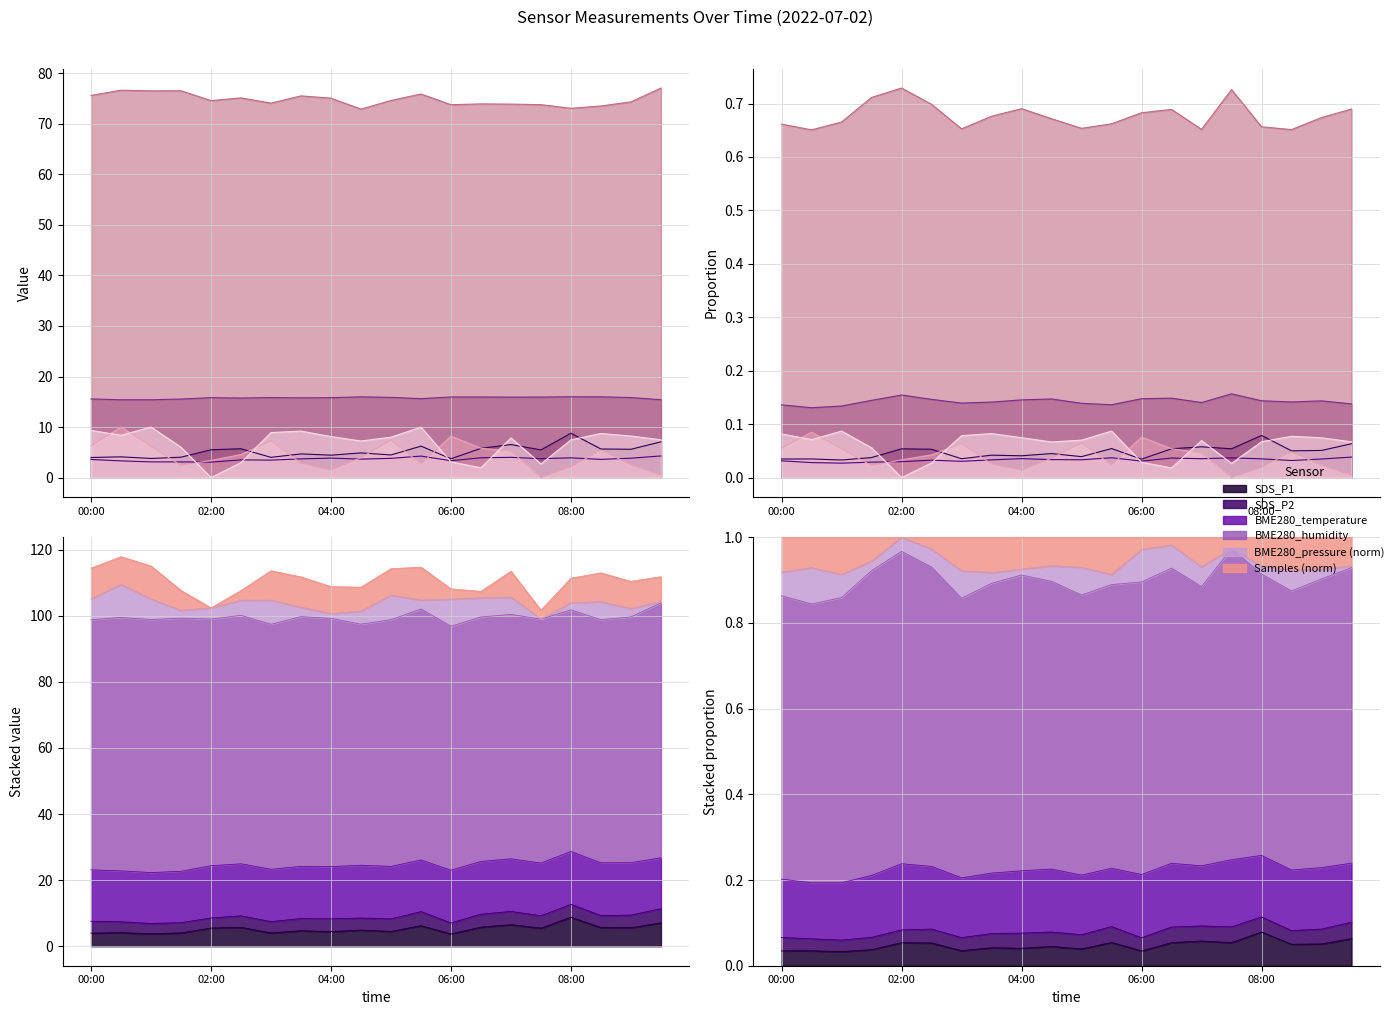

Reading right to left, list all the values displayed in this chart.

SDS_P1: 09:30=7.1	09:00=5.6	08:30=5.7	08:00=8.8	07:30=5.5	07:00=6.5	06:30=5.8	06:00=3.7	05:30=6.2	05:00=4.5	04:30=4.9	04:00=4.4	03:30=4.7	03:00=4.0	02:30=5.7	02:00=5.5	01:30=4.0	01:00=3.8	00:30=4.1	00:00=4.0
SDS_P2: 09:30=4.3	09:00=3.8	08:30=3.6	08:00=3.9	07:30=3.8	07:00=4.0	06:30=3.9	06:00=3.3	05:30=4.2	05:00=3.8	04:30=3.6	04:00=3.9	03:30=3.7	03:00=3.5	02:30=3.5	02:00=3.0	01:30=3.1	01:00=3.1	00:30=3.3	00:00=3.6
BME280_temperature: 09:30=15.4	09:00=15.8	08:30=16.0	08:00=16.0	07:30=15.9	07:00=15.9	06:30=15.9	06:00=15.9	05:30=15.6	05:00=15.9	04:30=16.0	04:00=15.8	03:30=15.8	03:00=15.8	02:30=15.7	02:00=15.8	01:30=15.5	01:00=15.4	00:30=15.4	00:00=15.6
BME280_humidity: 09:30=77.1	09:00=74.4	08:30=73.5	08:00=73.1	07:30=73.8	07:00=73.9	06:30=74.0	06:00=73.8	05:30=75.9	05:00=74.6	04:30=72.9	04:00=75.1	03:30=75.5	03:00=74.1	02:30=75.2	02:00=74.6	01:30=76.6	01:00=76.5	00:30=76.7	00:00=75.6
BME280_pressure_norm: 09:30=0.5	09:00=2.5	08:30=5.4	08:00=2.1	07:30=0.0	07:00=5.2	06:30=5.8	06:00=8.2	05:30=2.7	05:00=7.4	04:30=3.9	04:00=1.5	03:30=2.8	03:00=7.3	02:30=4.6	02:00=3.4	01:30=2.4	01:00=6.2	00:30=10.0	00:00=6.3
Samples_norm: 09:30=7.5	09:00=8.2	08:30=8.7	08:00=7.5	07:30=2.7	07:00=7.8	06:30=1.9	06:00=3.1	05:30=10.0	05:00=8.0	04:30=7.2	04:00=8.1	03:30=9.2	03:00=8.9	02:30=2.9	02:00=0.0	01:30=6.0	01:00=10.0	00:30=8.4	00:00=9.3